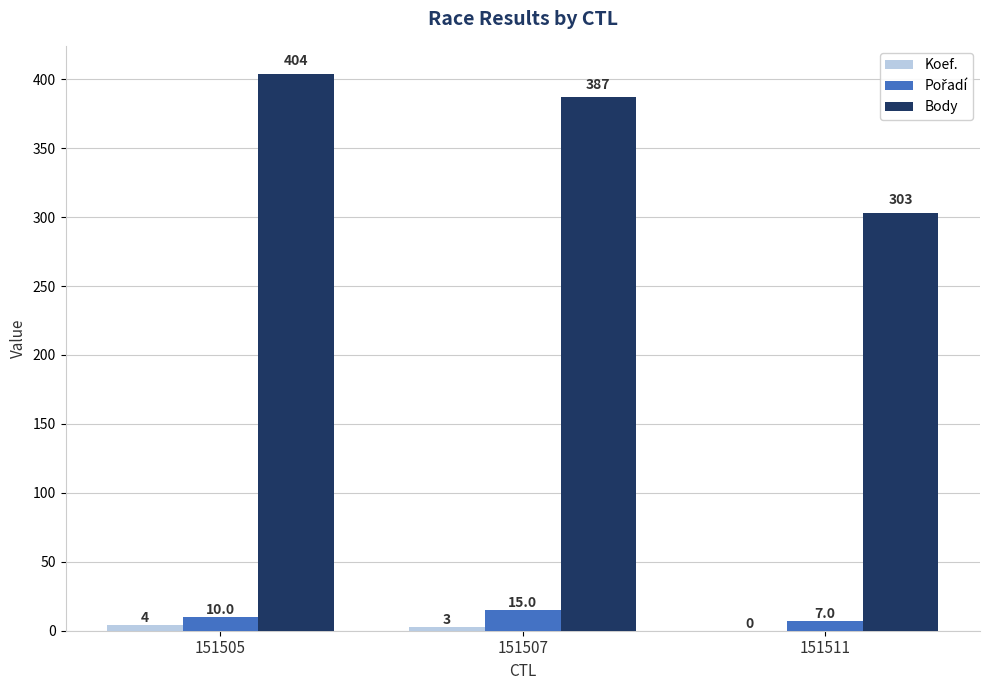

Which series has the largest total across all categories?

Body